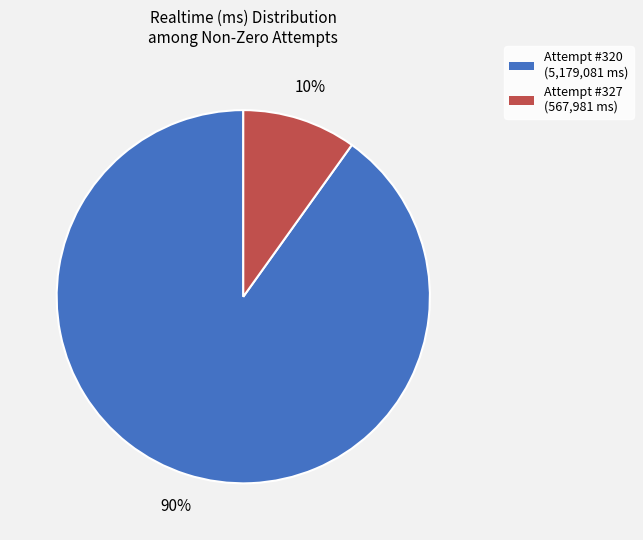

How many segments does this pie chart have?

2